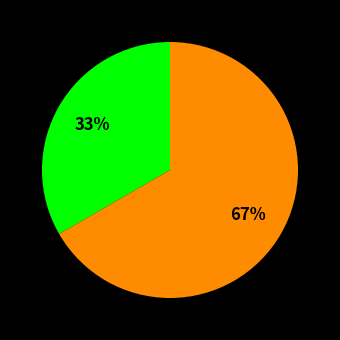

Does any single category account for the majority?

Yes